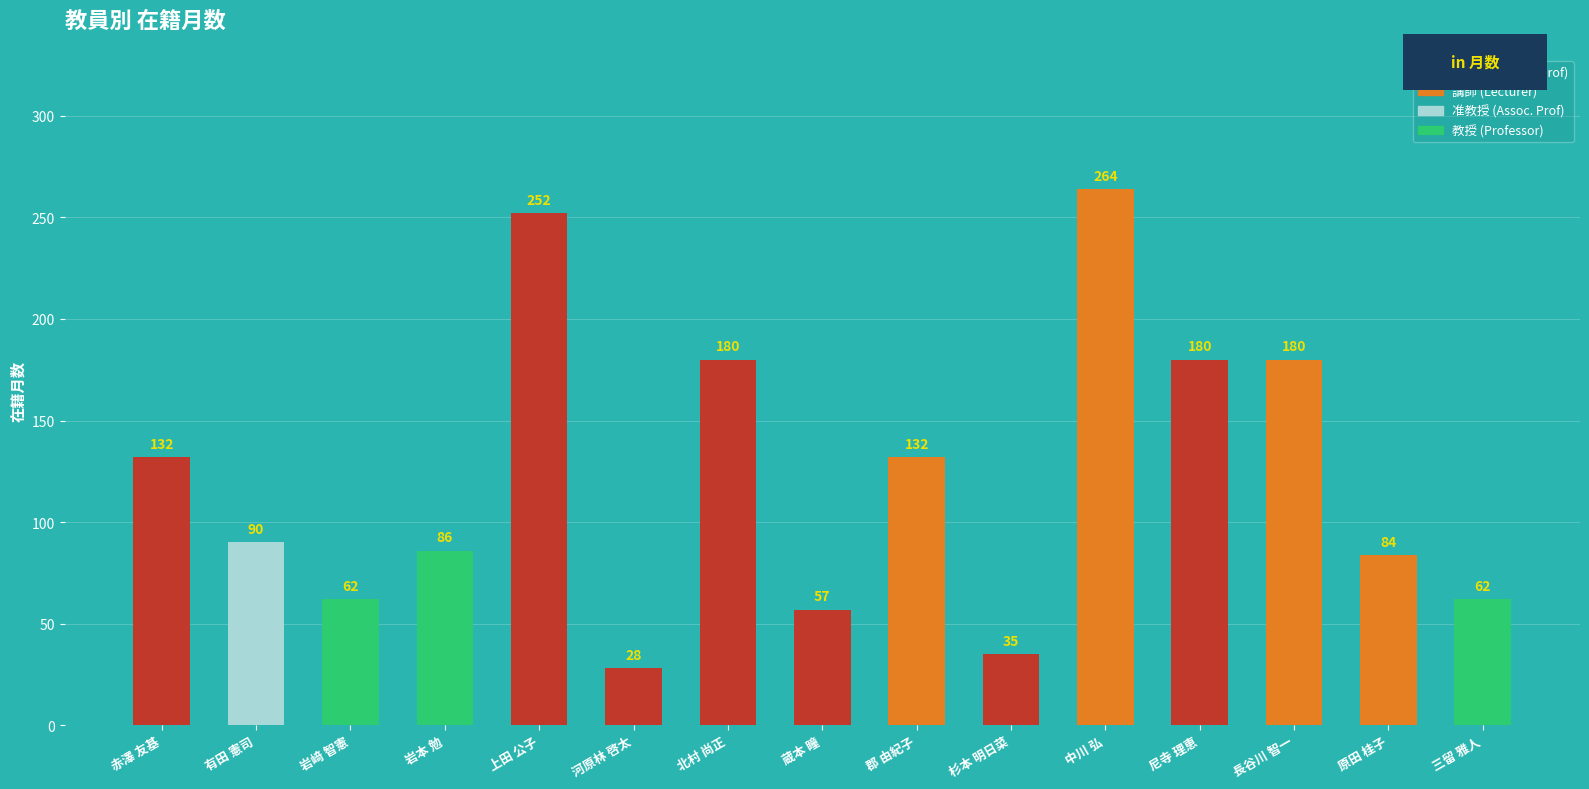

True or false: the data shows 107 at 三留 雅人.

False